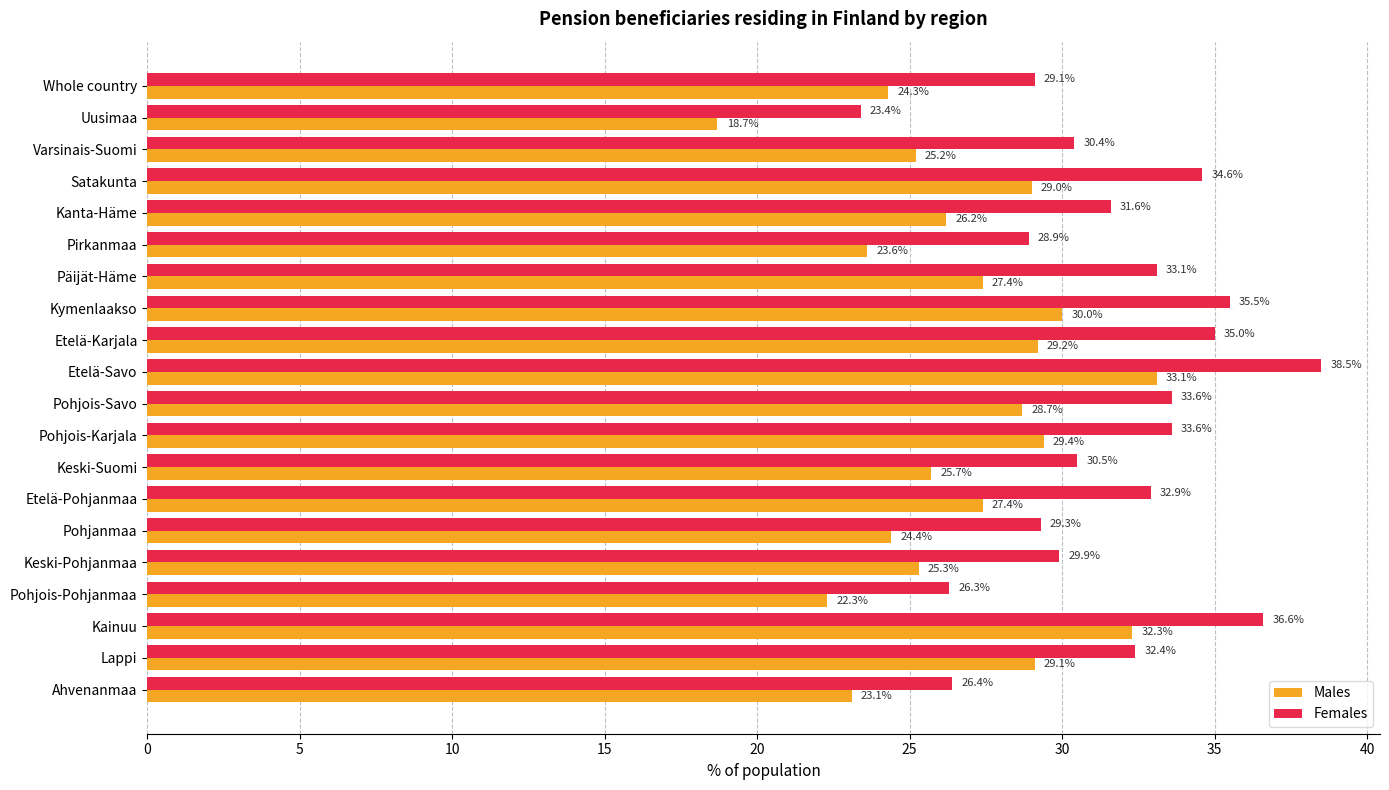

The value of Males at Pohjois-Savo is 28.7. True or false?

True